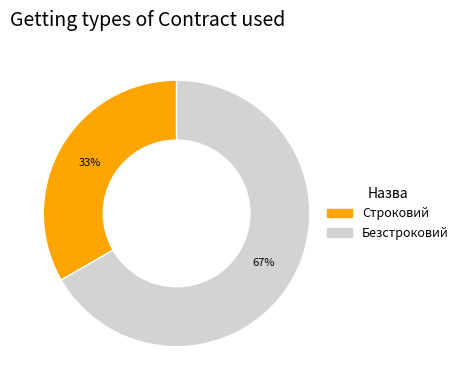

Which slice is the smallest?

Строковий